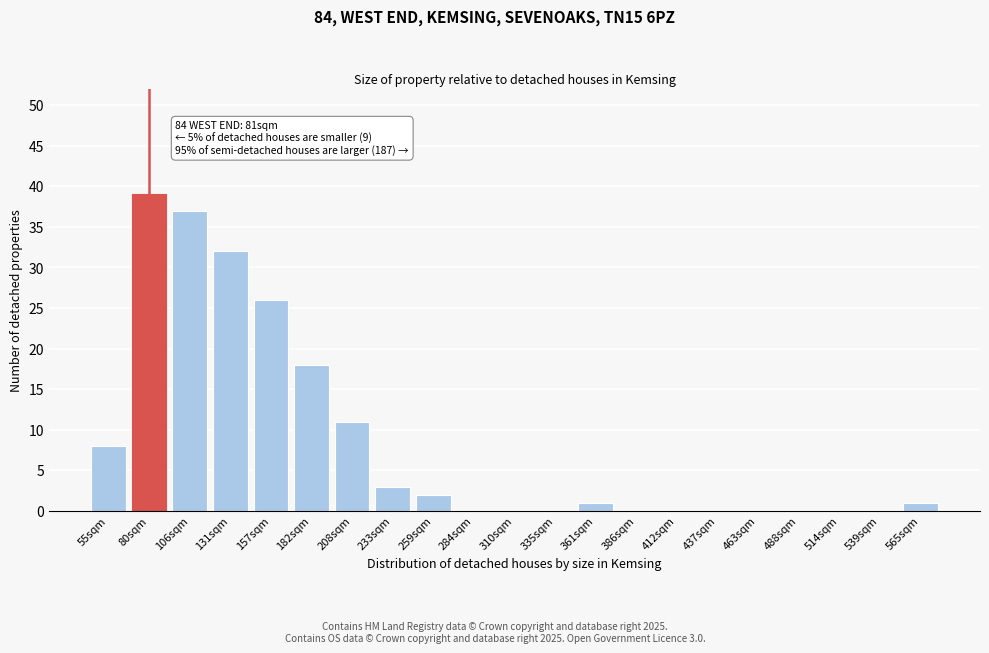

Reading right to left, list all the values displayed in this chart.

565sqm=1	539sqm=0	514sqm=0	488sqm=0	463sqm=0	437sqm=0	412sqm=0	386sqm=0	361sqm=1	335sqm=0	310sqm=0	284sqm=0	259sqm=2	233sqm=3	208sqm=11	182sqm=18	157sqm=26	131sqm=32	106sqm=37	80sqm=39	55sqm=8